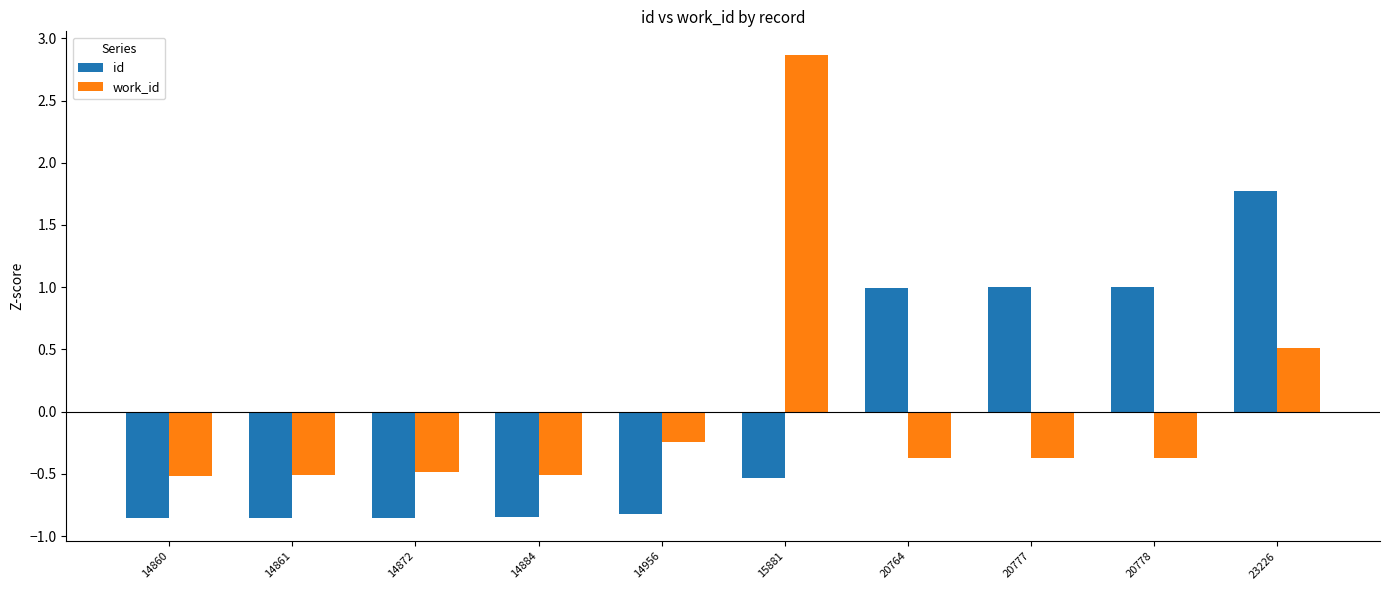

How many data points does each series have?

10